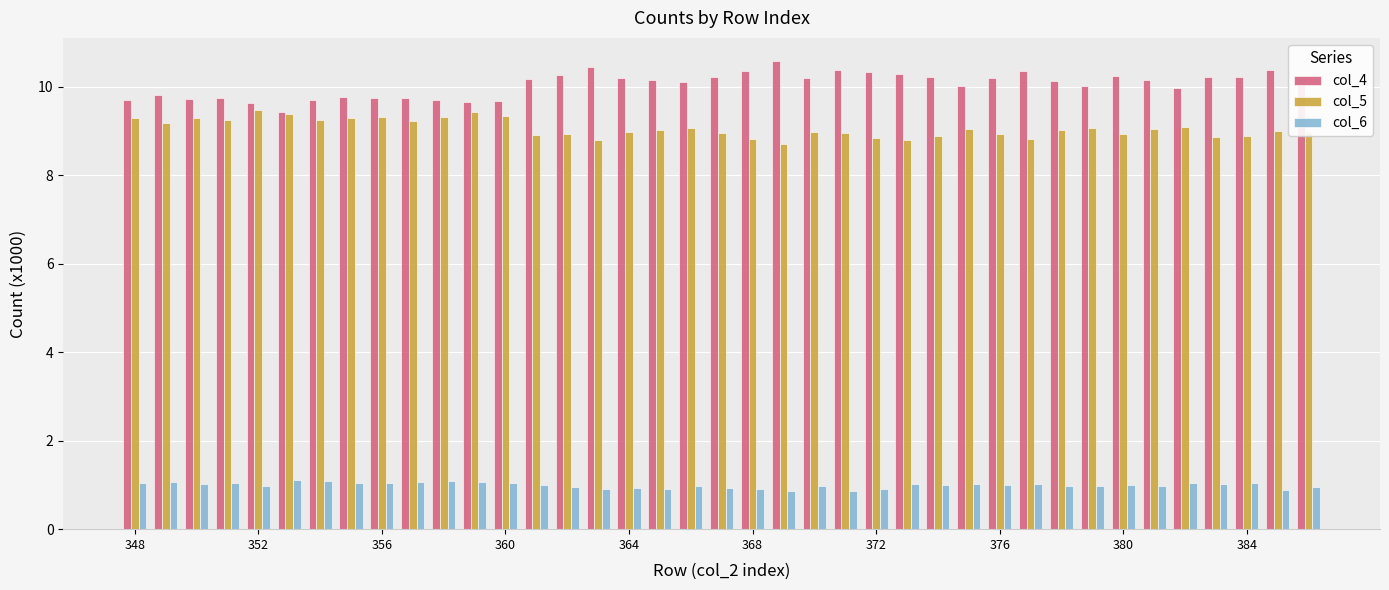

How many bars are there in each group?

3